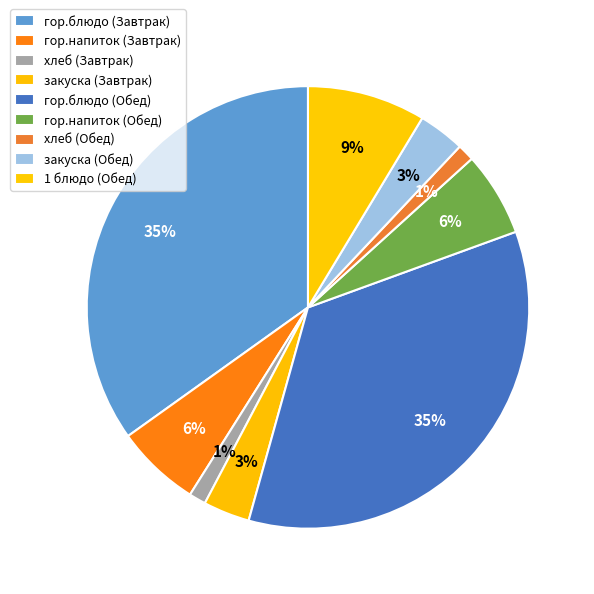

Which category has the smallest portion of the pie?

хлеб (Завтрак)